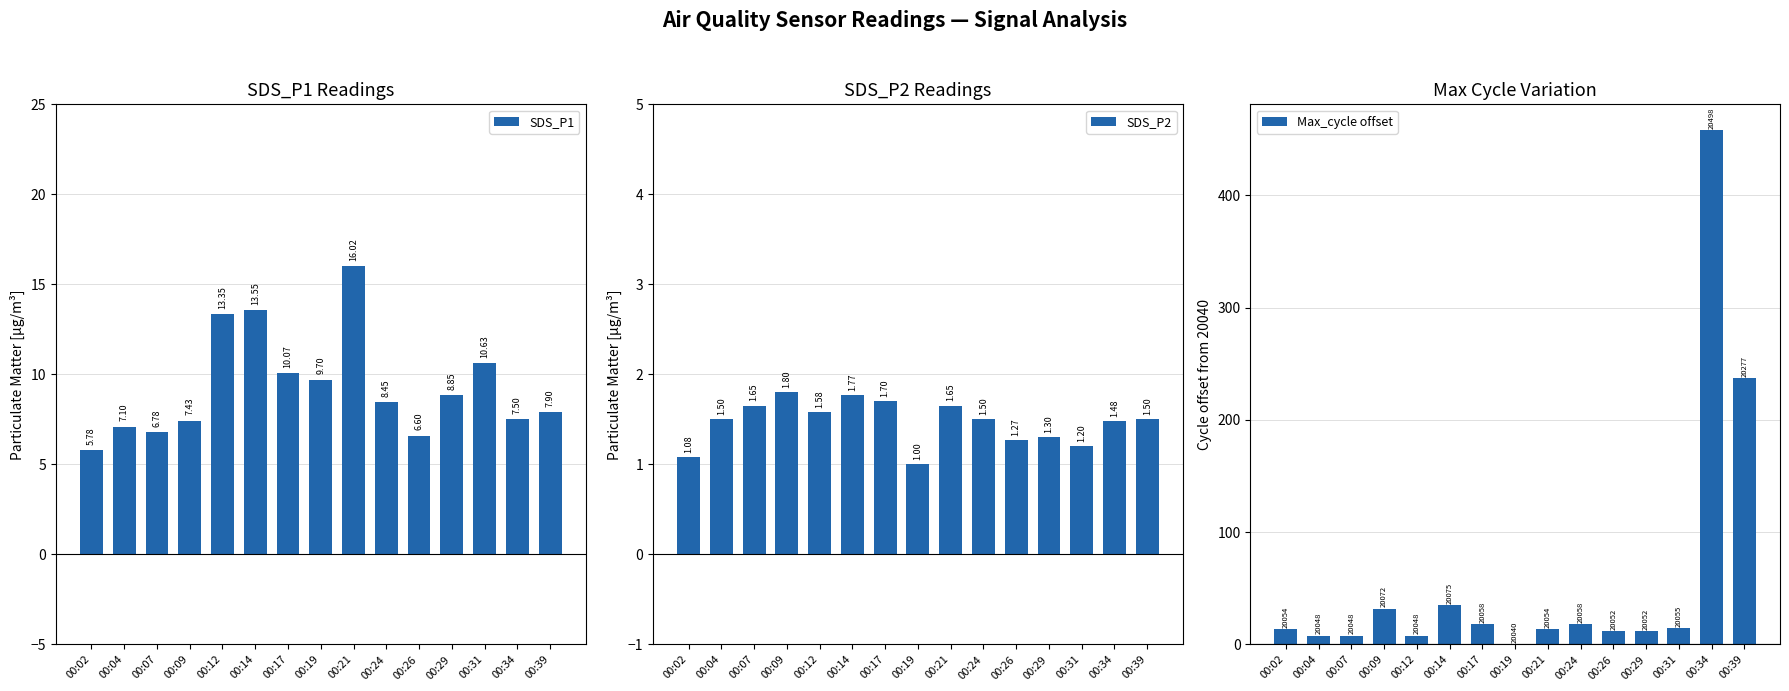

What is the value of the SDS_P2 bar at the 14th from the left?

1.5